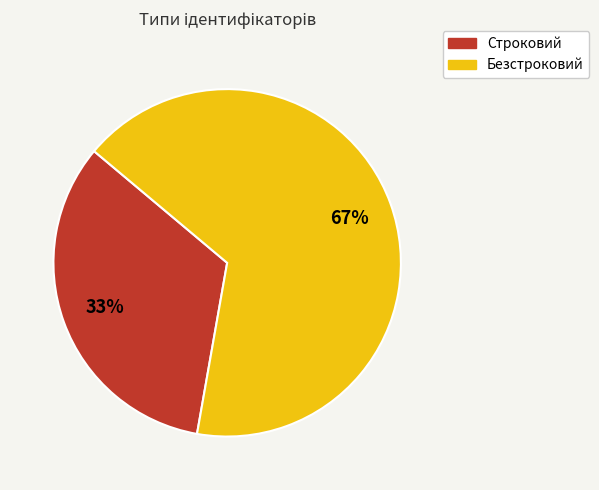

To the nearest percent, what is the average slice percentage?

50%